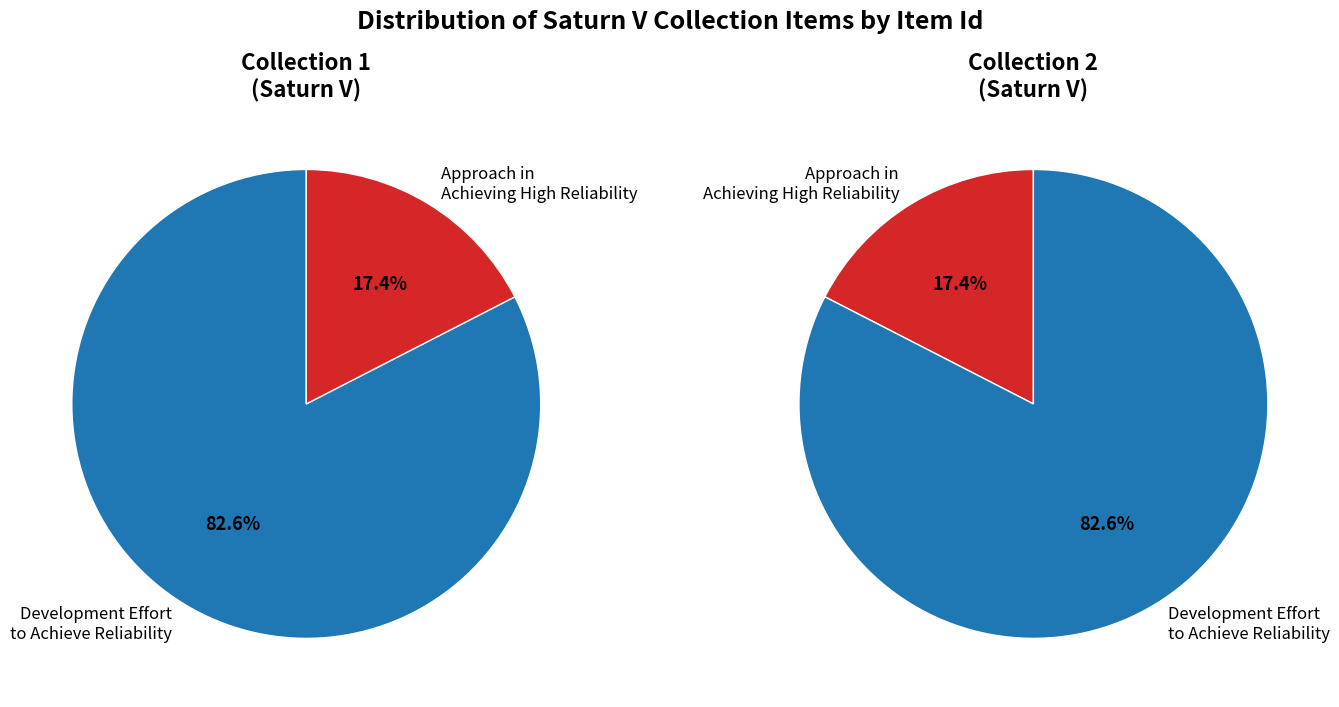

Is it true that Approach in Achieving High Reliability is 32% of the pie?

False